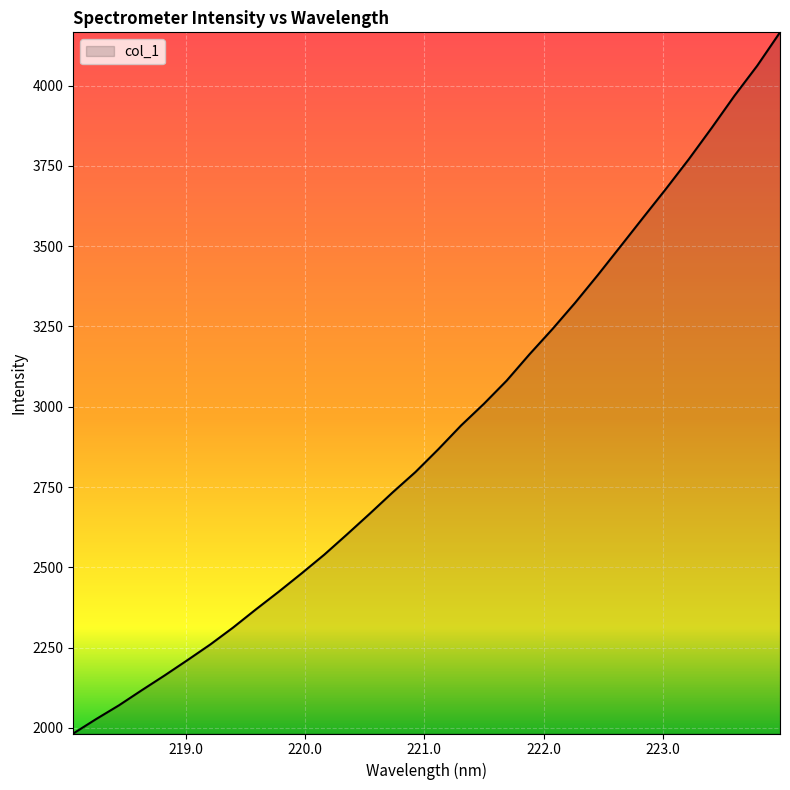

What is the maximum value shown in the chart?

4166.2